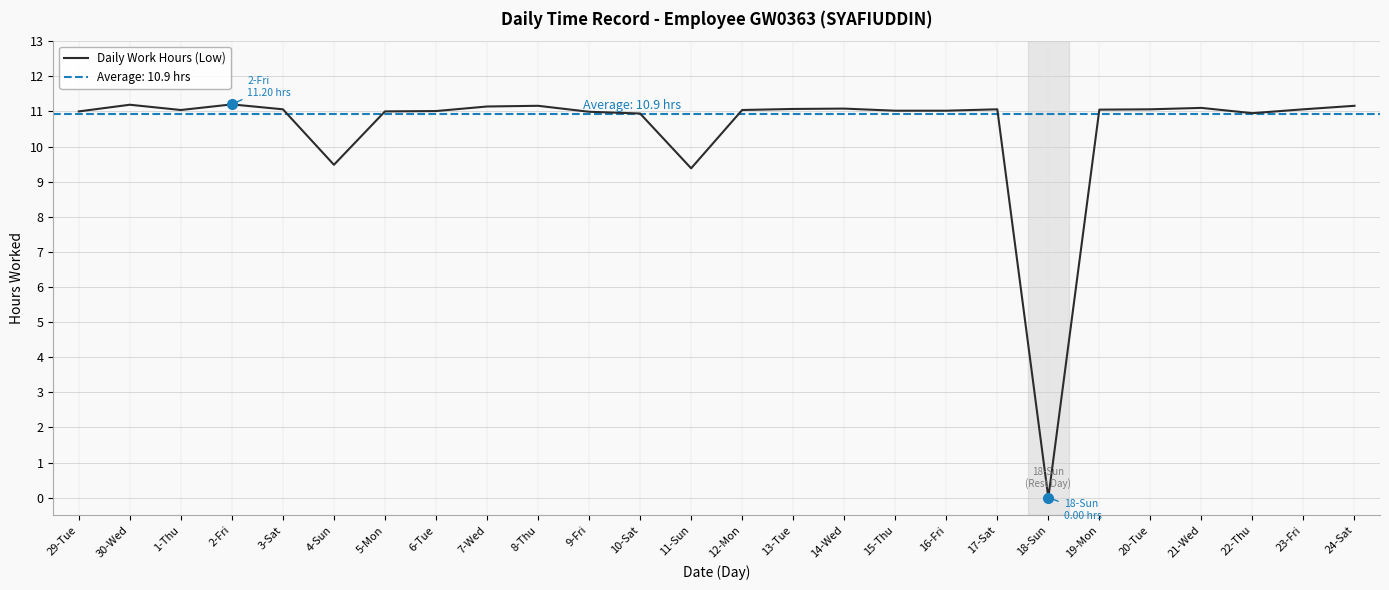

Which category has the lowest value across all series?

18-Sun